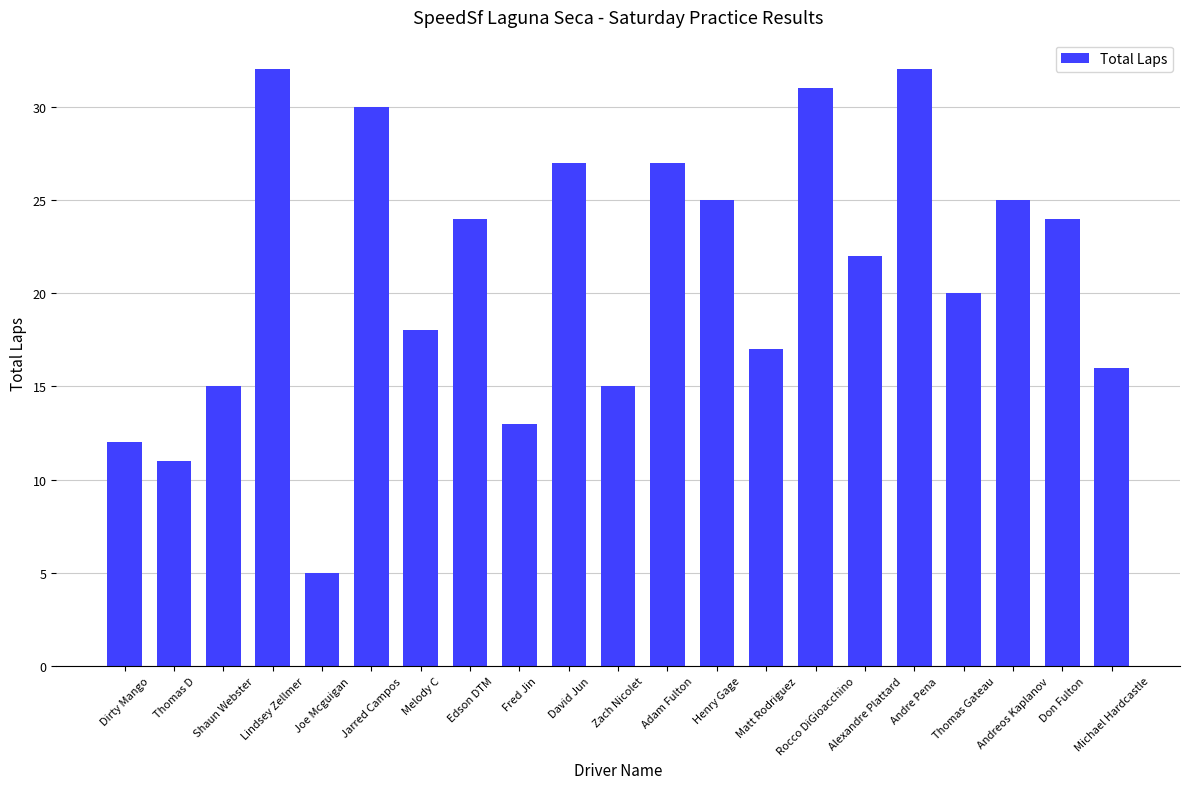

What is the change in value from Jarred Campos to Don Fulton?

-6